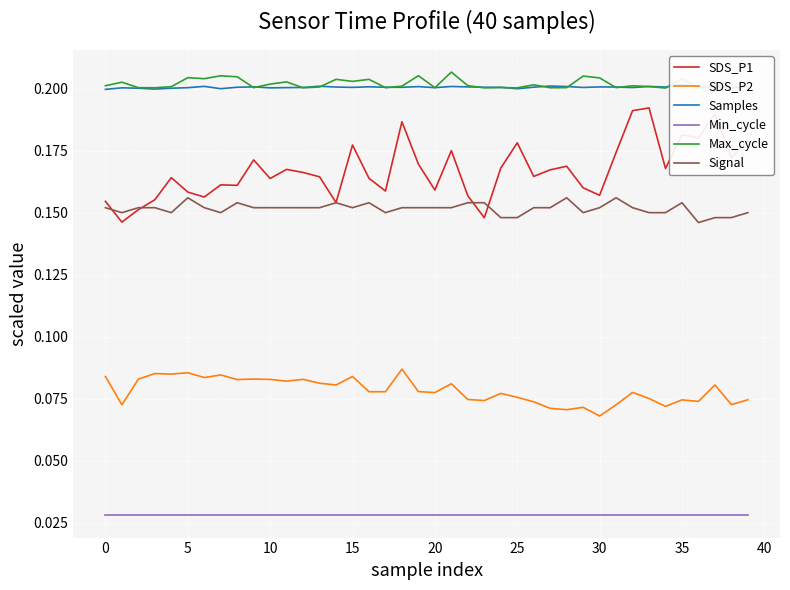

True or false: SDS_P2 and Samples intersect in this chart.

False